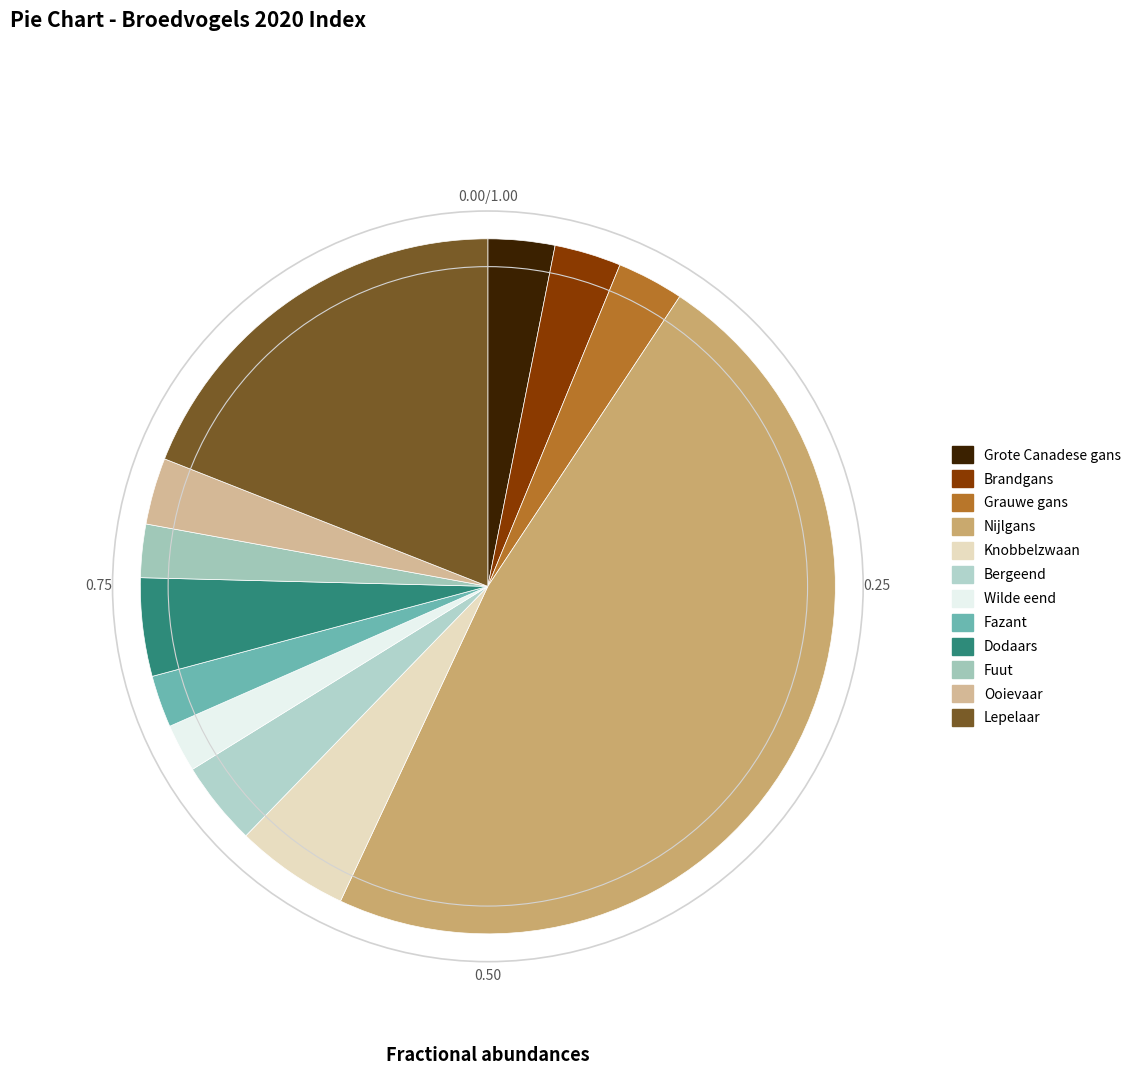

Count the number of slices in the pie.

12